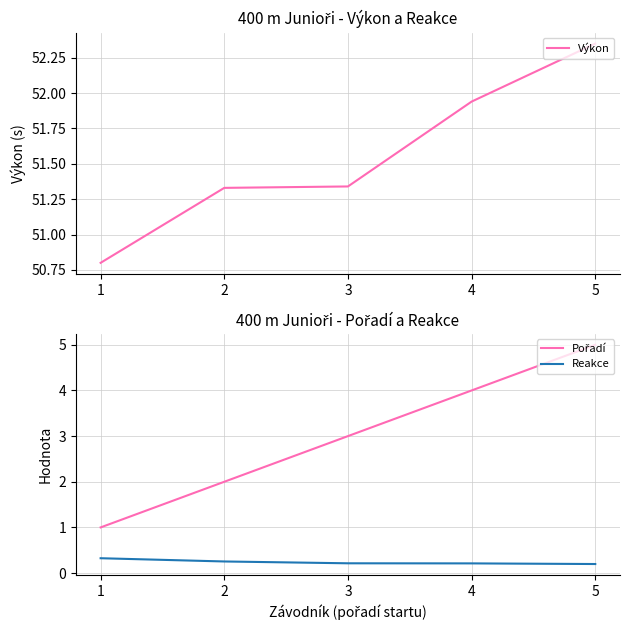

Which category has the highest value across all series?

5